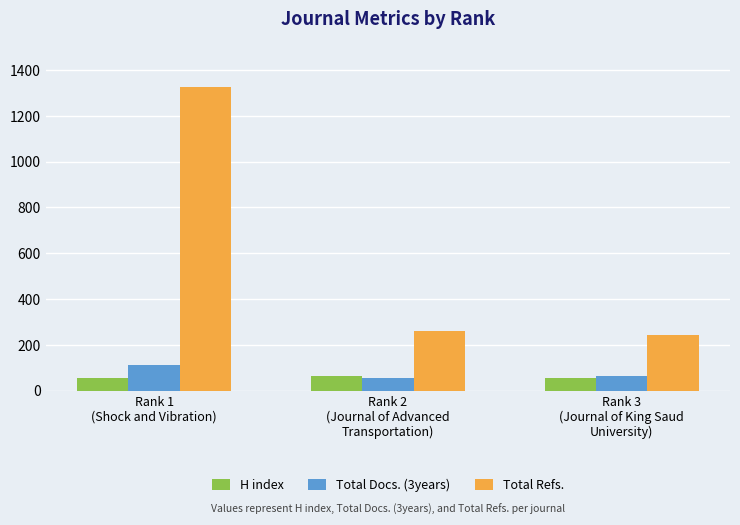

True or false: H index has a value of 62 at Rank 2
(Journal of Advanced
Transportation).

True